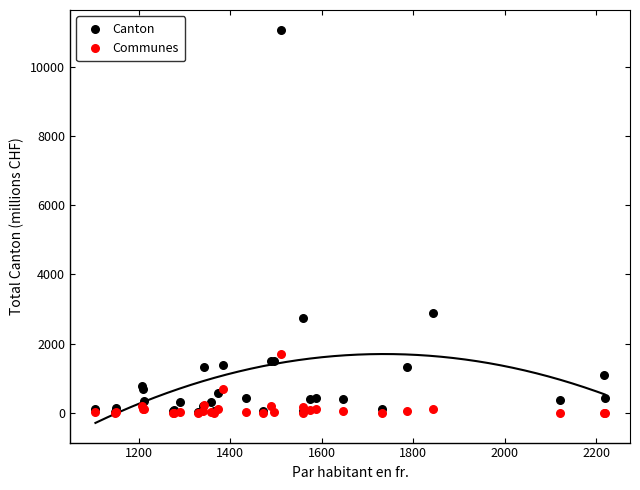

What are all the series names shown in the legend?

Canton, Communes